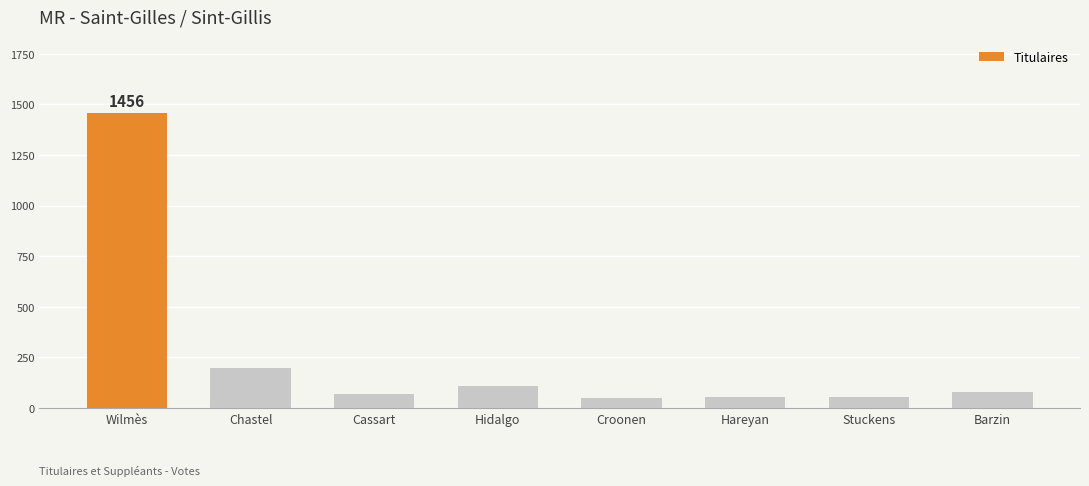

What is the sum of the values at Hidalgo and Chastel?

305